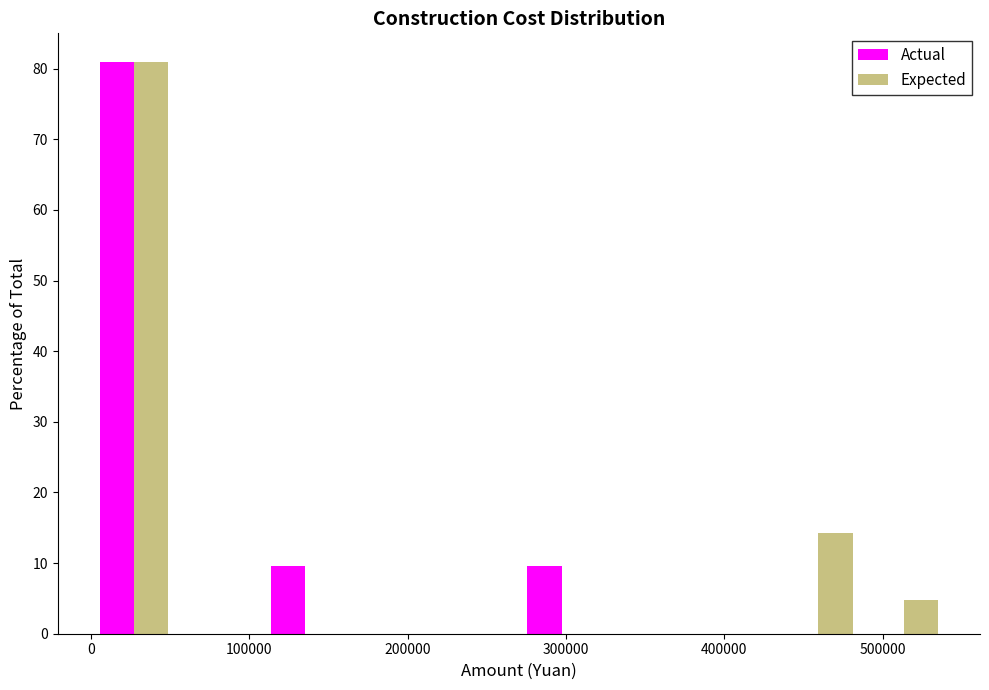

Reading left to right, transcribe this chart: for each range on the x-axis, give the height of each series' bar. Neither the bar edges nor the heights are printed on the chart, so give them approximately, as read against the axes.

0 to 50000: Actual=81	Expected=81
50000 to 110000: Actual=0	Expected=0
110000 to 160000: Actual=10	Expected=0
160000 to 220000: Actual=0	Expected=0
220000 to 270000: Actual=0	Expected=0
270000 to 320000: Actual=10	Expected=0
320000 to 380000: Actual=0	Expected=0
380000 to 430000: Actual=0	Expected=0
430000 to 490000: Actual=0	Expected=14
490000 to 540000: Actual=0	Expected=5